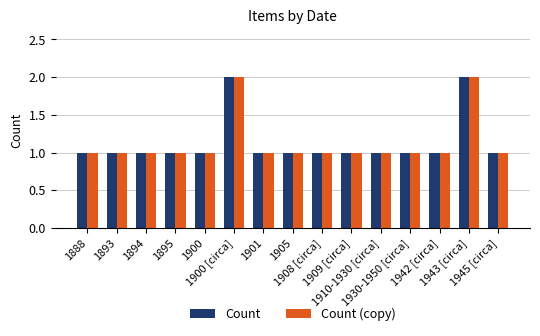

What is the sum of all Count (copy) values?

17